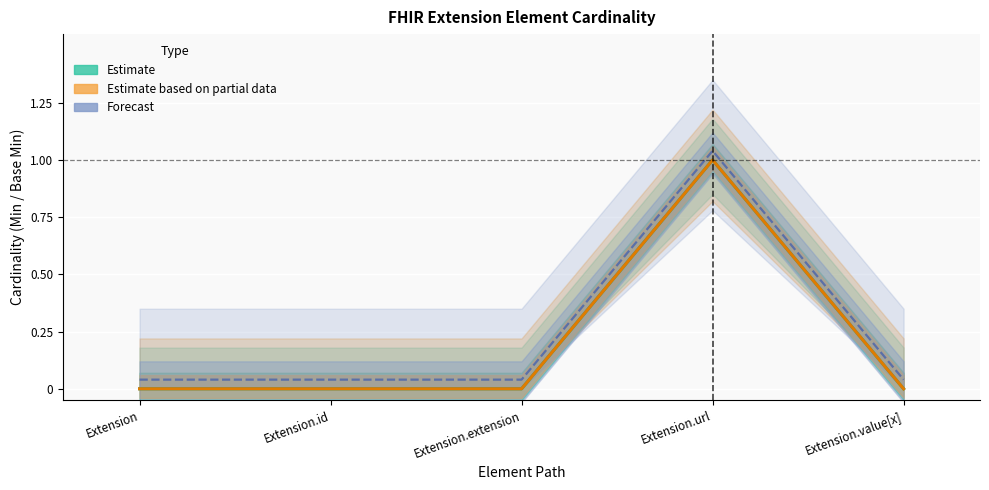

At which category is the sum across all series the highest?

Extension.url